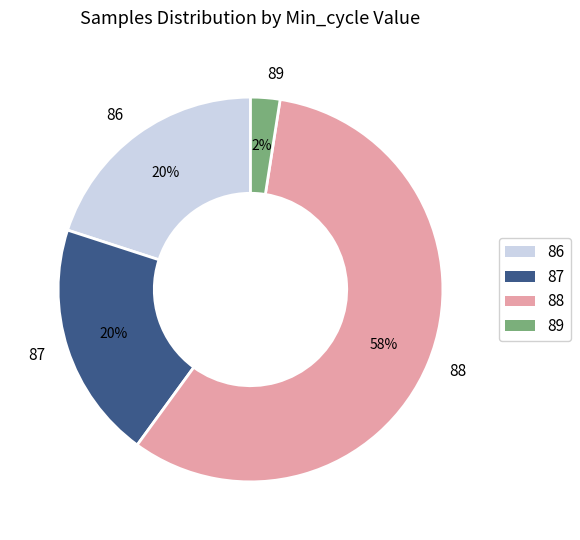

What is the ratio of the value at 87 to the value at 88?

0.3